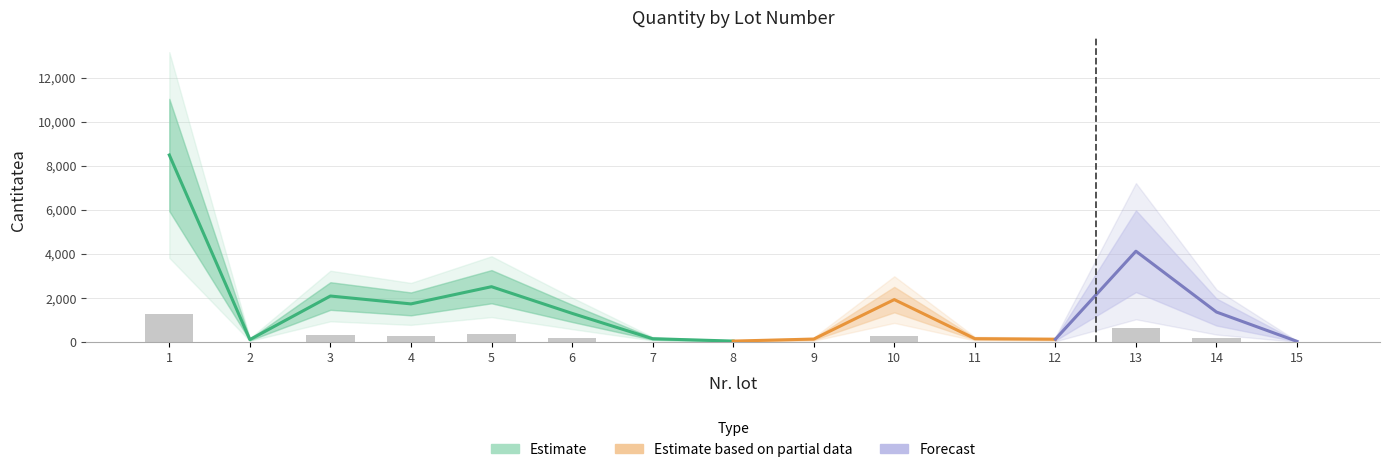

List the labels in order of value, smallest first.

15, 8, 2, 12, 9, 7, 11, 6, 14, 4, 10, 3, 5, 13, 1